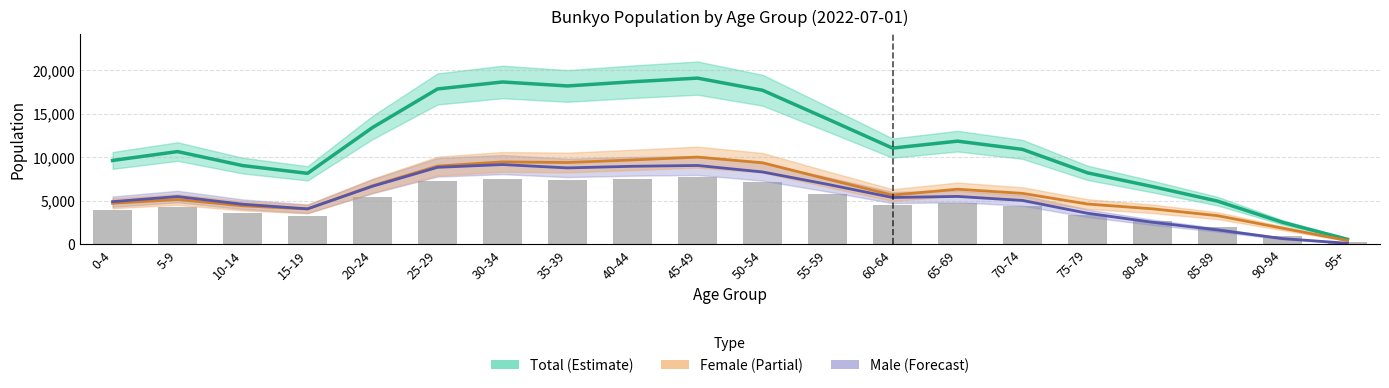

Which category has the lowest value in the Total series?

95+